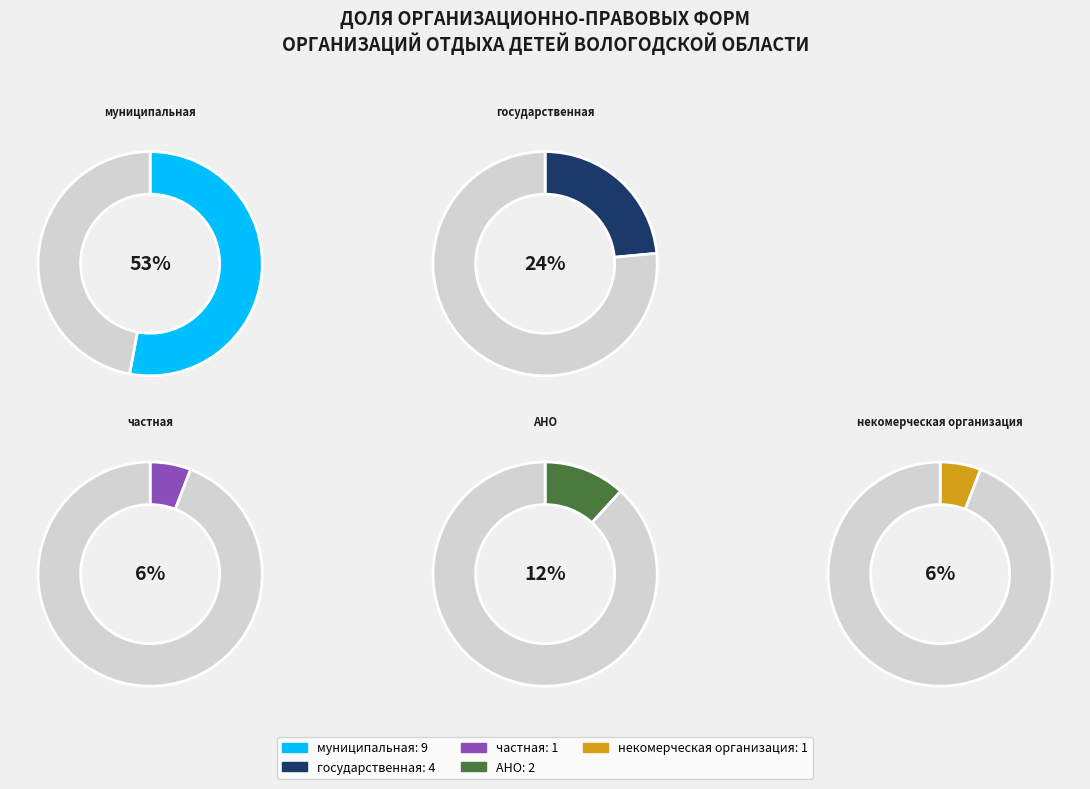

To the nearest percent, what portion does государственная represent?

24%